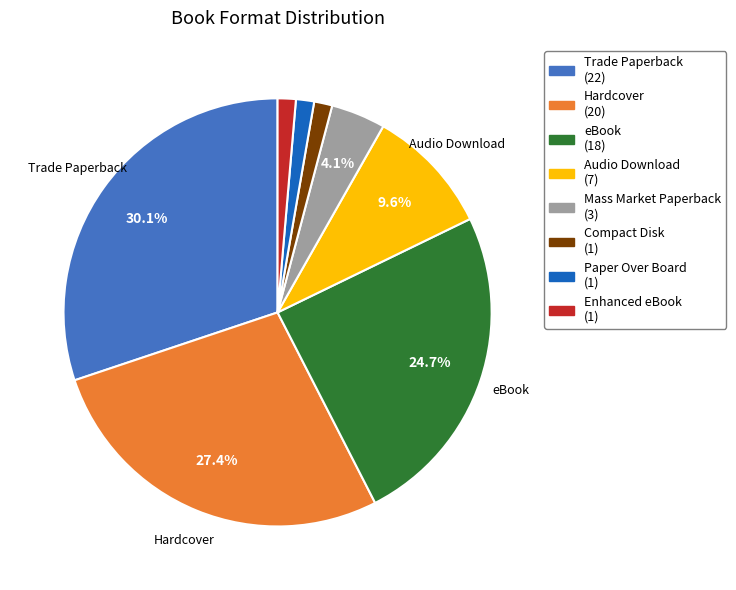

What percentage do Mass Market Paperback and Audio Download together represent?

13.7%